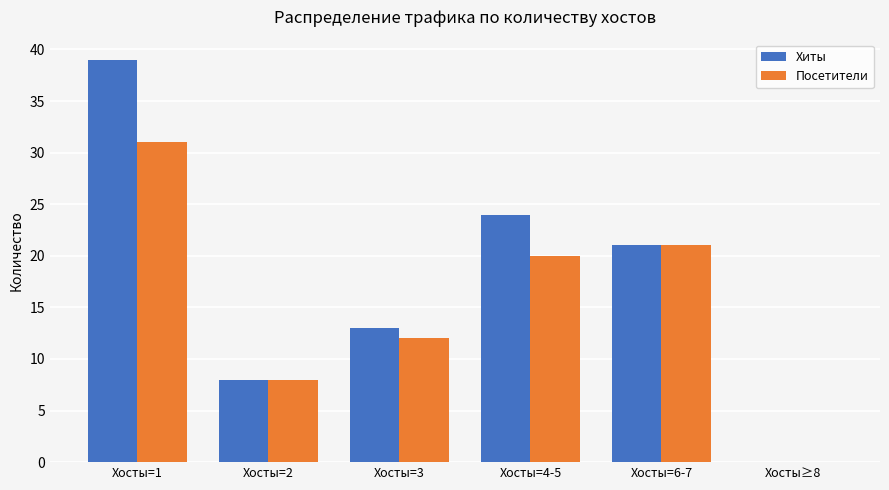

At which label is Посетители closest to 15?

Хосты=3